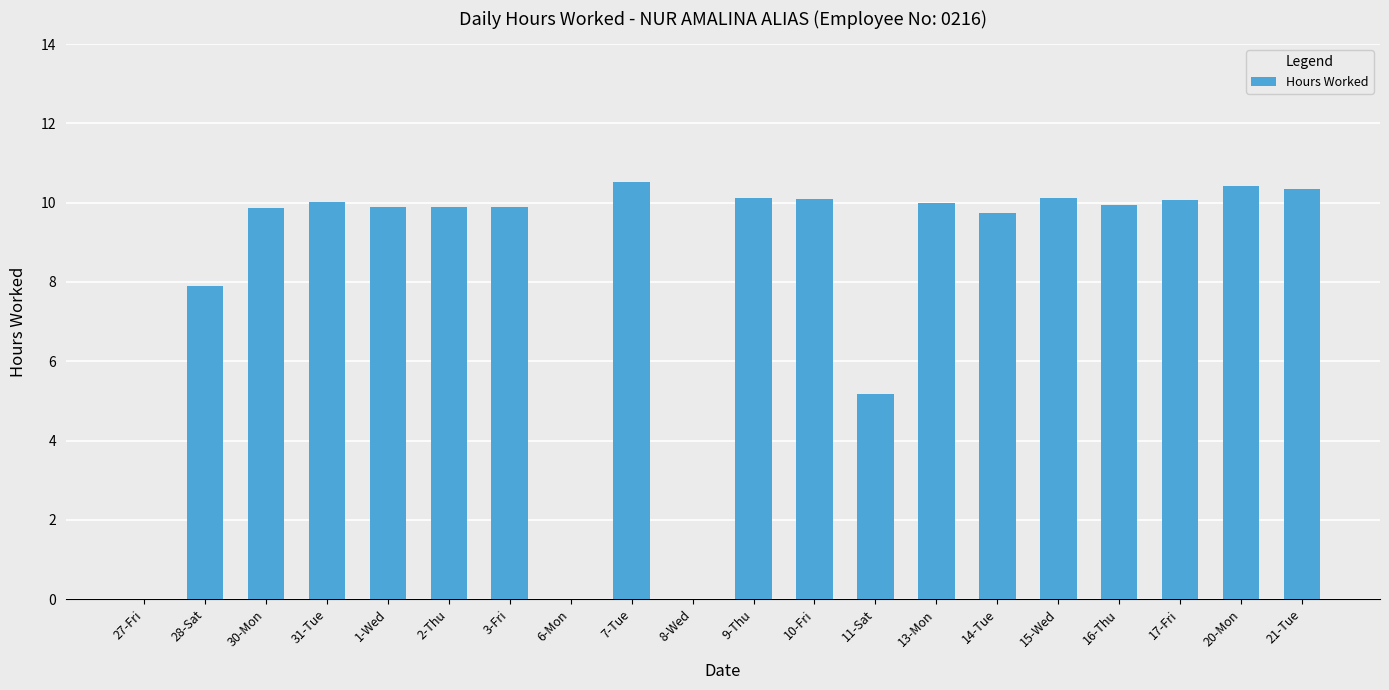

Where is the data nearest to the value 5?

11-Sat